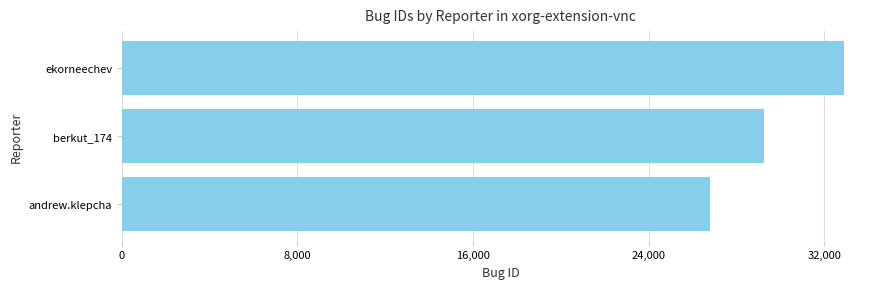

Are the bars horizontal?

Yes